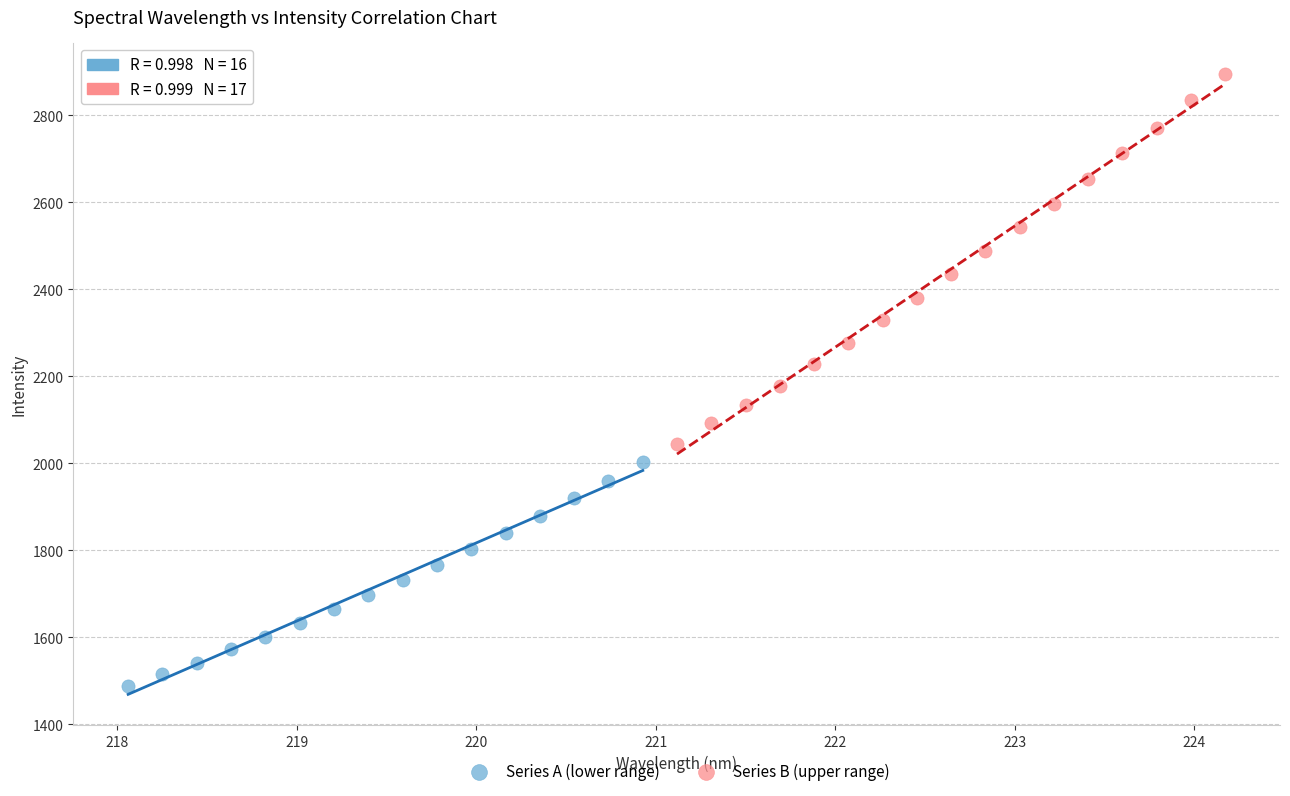

Which series has the widest spread of Y values?

Series B (upper range)